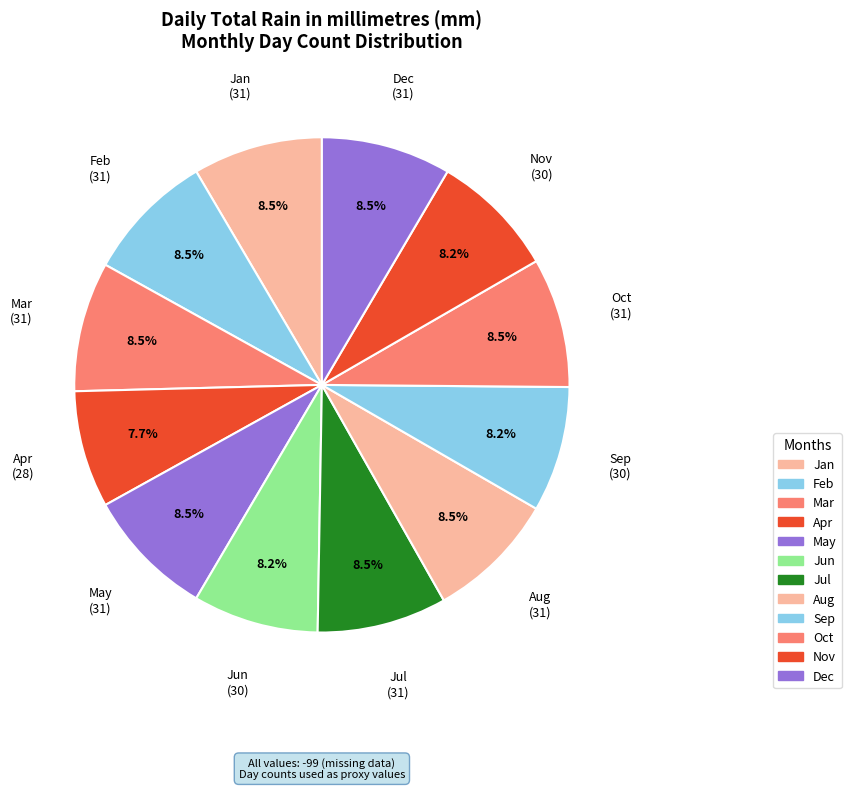

What is the ratio of the value at Sep to the value at Oct?

1.0